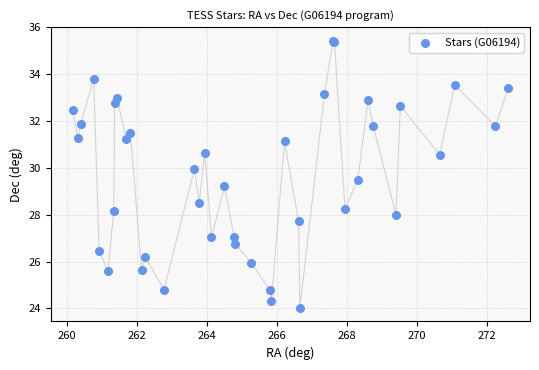

What Y value in the scatter plot is closest to 29?

29.2